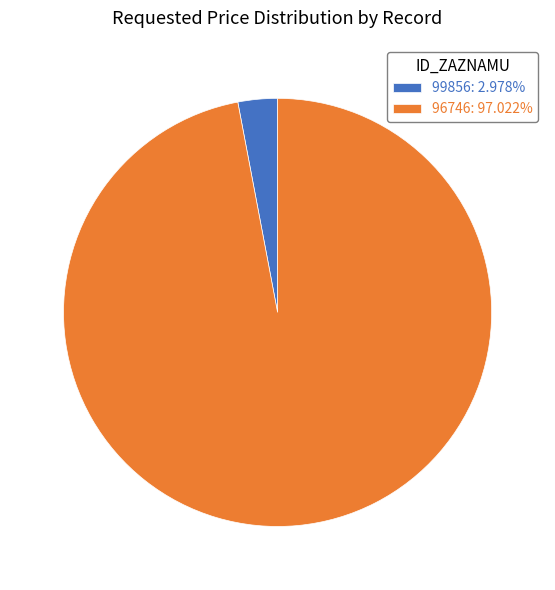

Is there any slice that represents more than half of the pie?

Yes